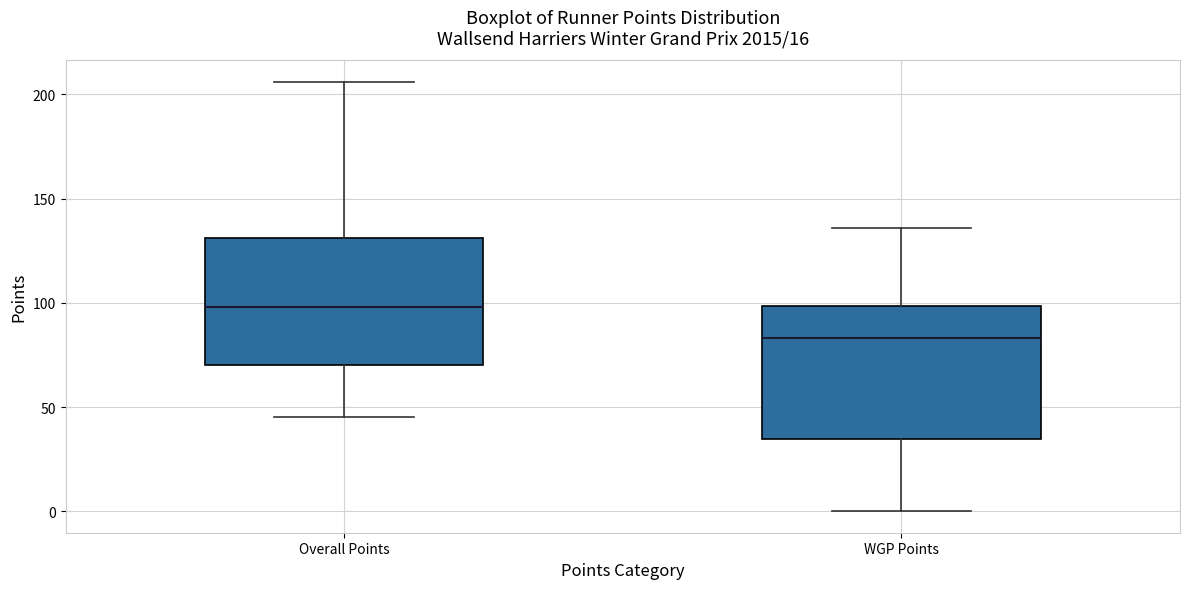

Which box has the highest median line?

Overall Points